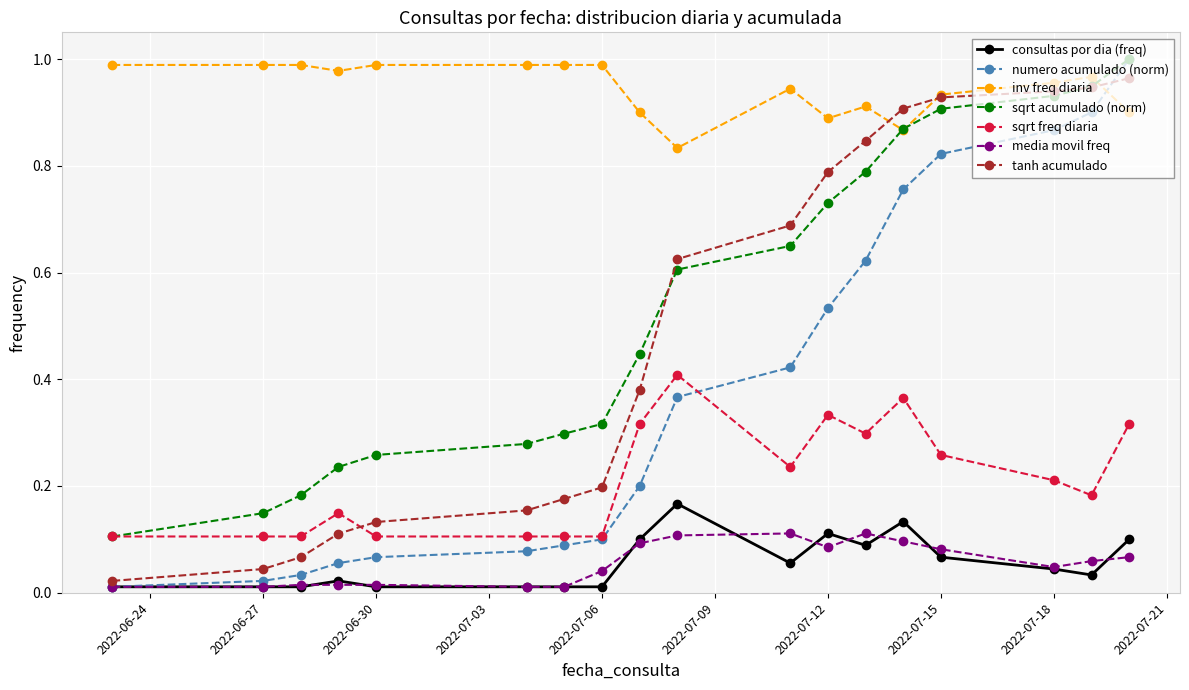

At how many categories does at least one series exceed 0?

18